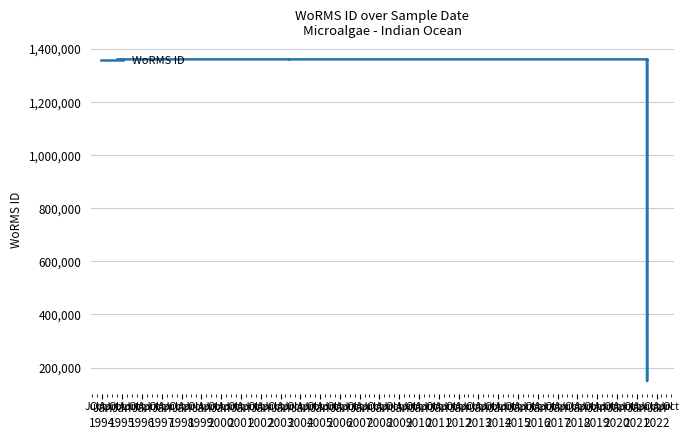

What is the value of the 10th point from the left?

1361150